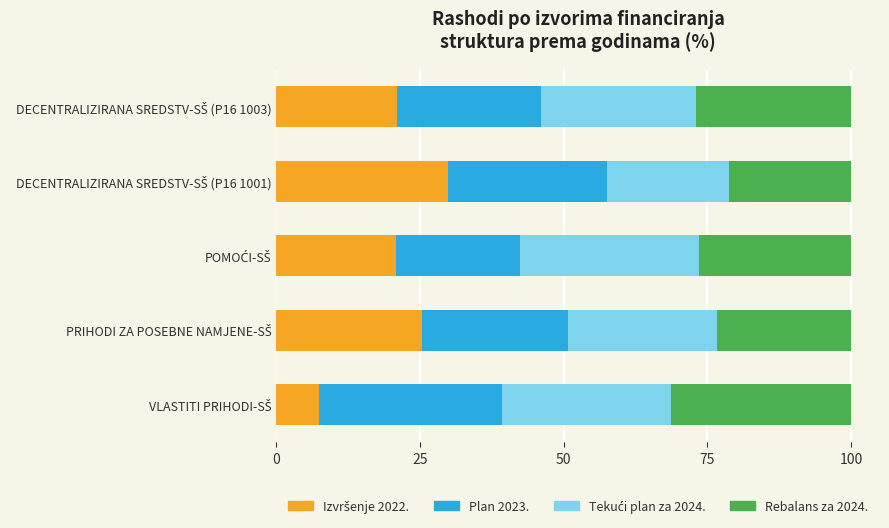

Count the number of data series in this chart.

4